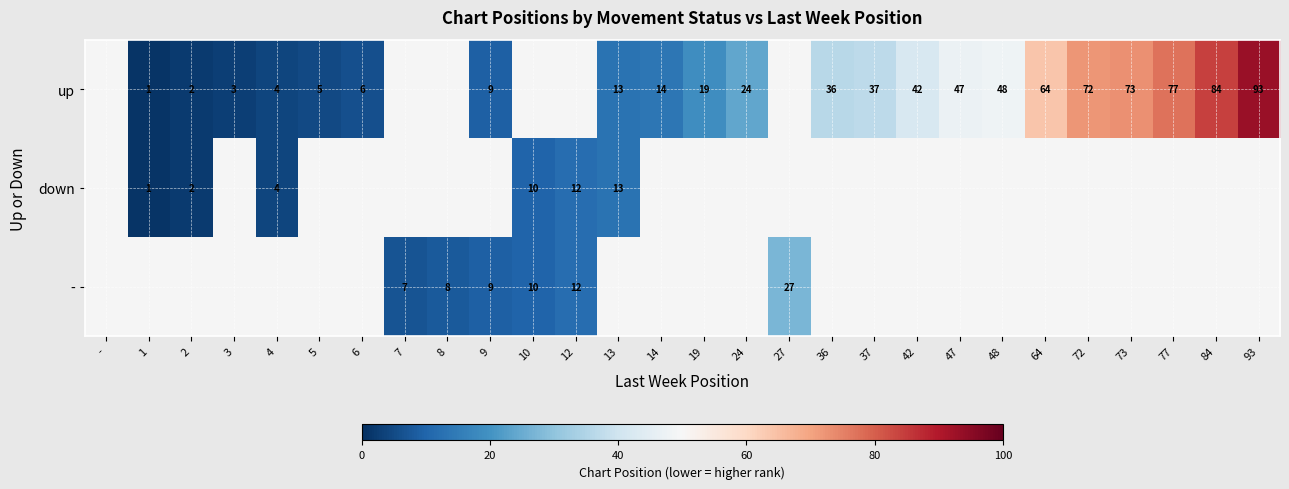

What is the sum of the up values at 72 and 10?

72